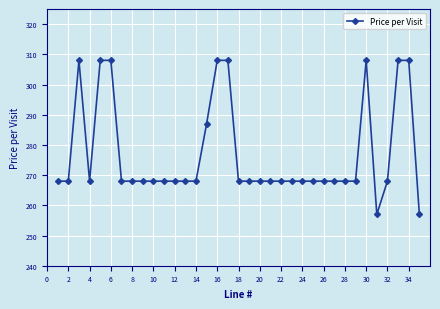

How many distinct data groups are displayed?

1